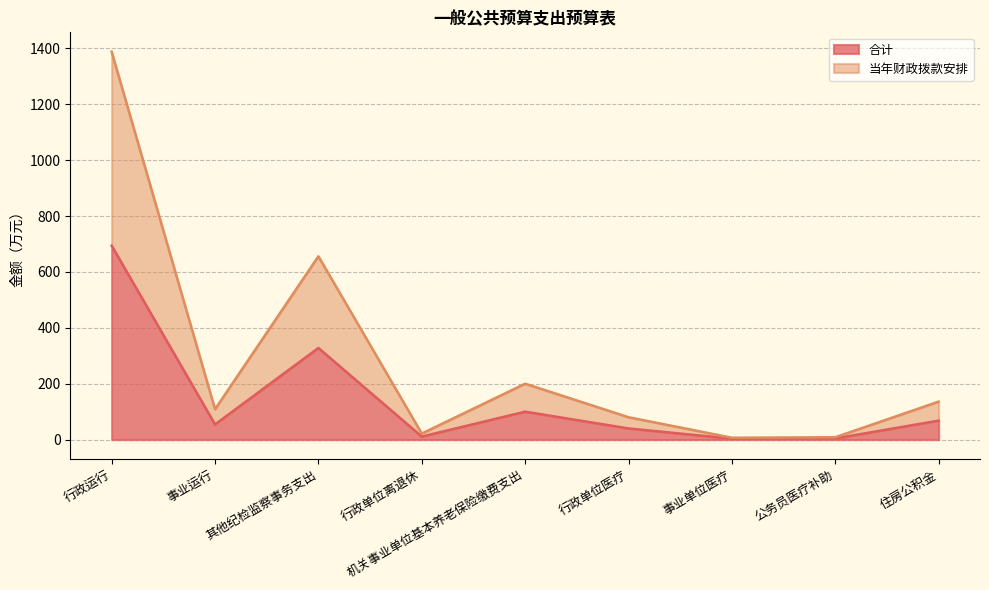

At 事业运行, list the series in order from largest to smallest.

当年财政拨款安排, 合计